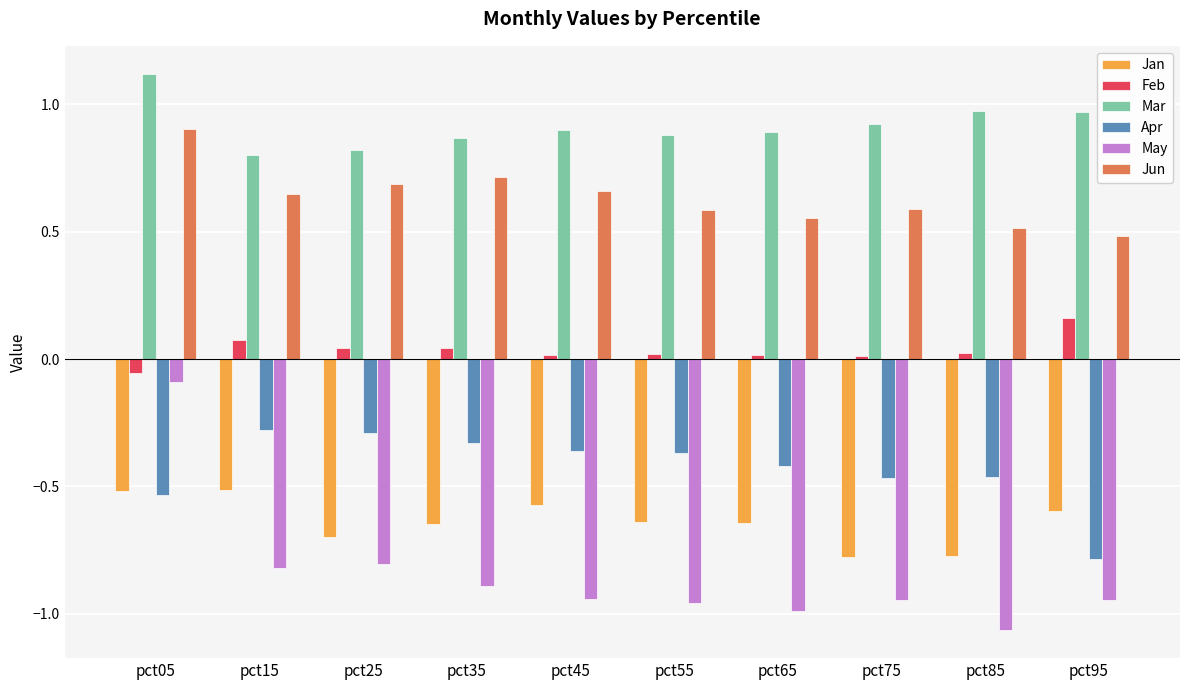

What is the difference between the second highest and minimum values in the Jan series?

0.3